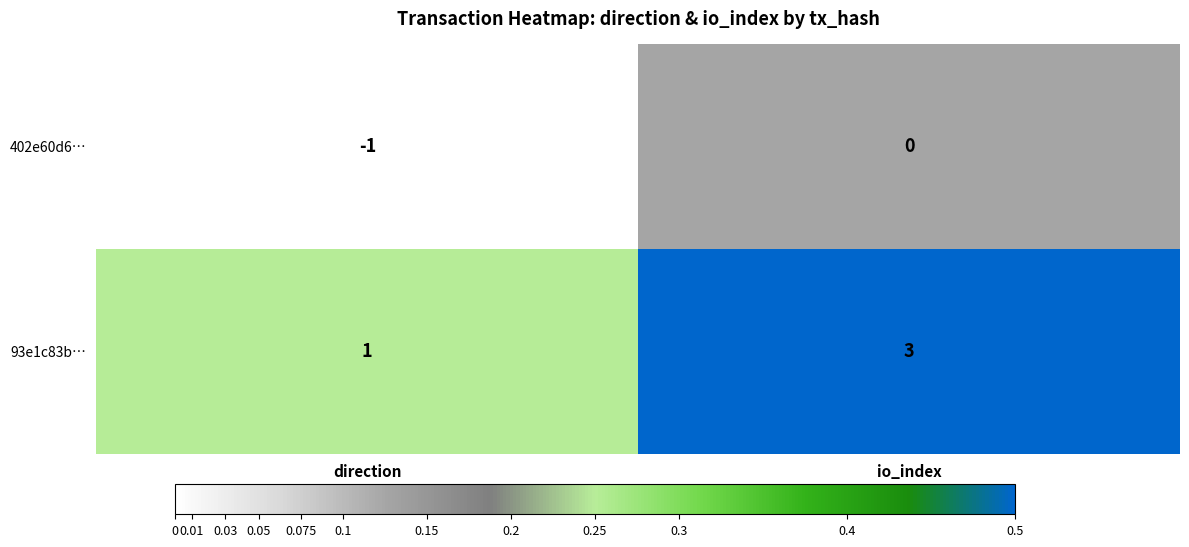

What is the spread (max minus min) of values at direction?

2